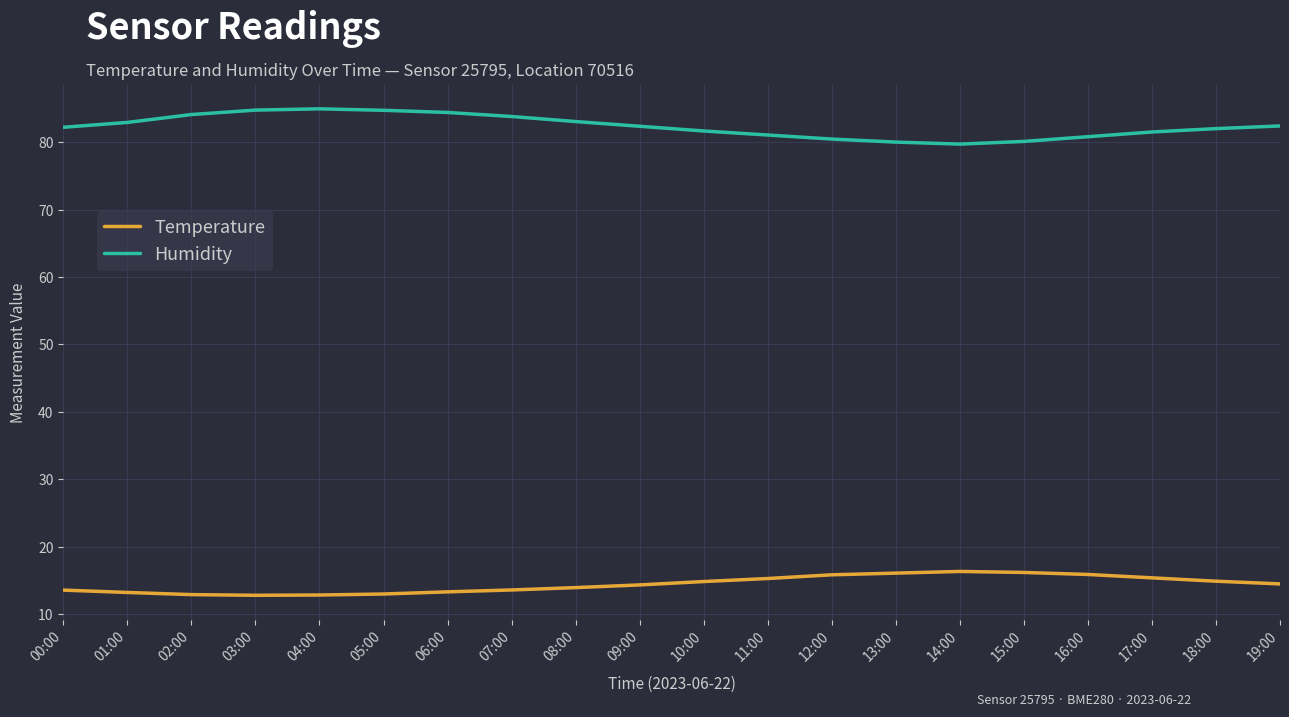

The value of Temperature at 13:00 is 3.4. True or false?

False